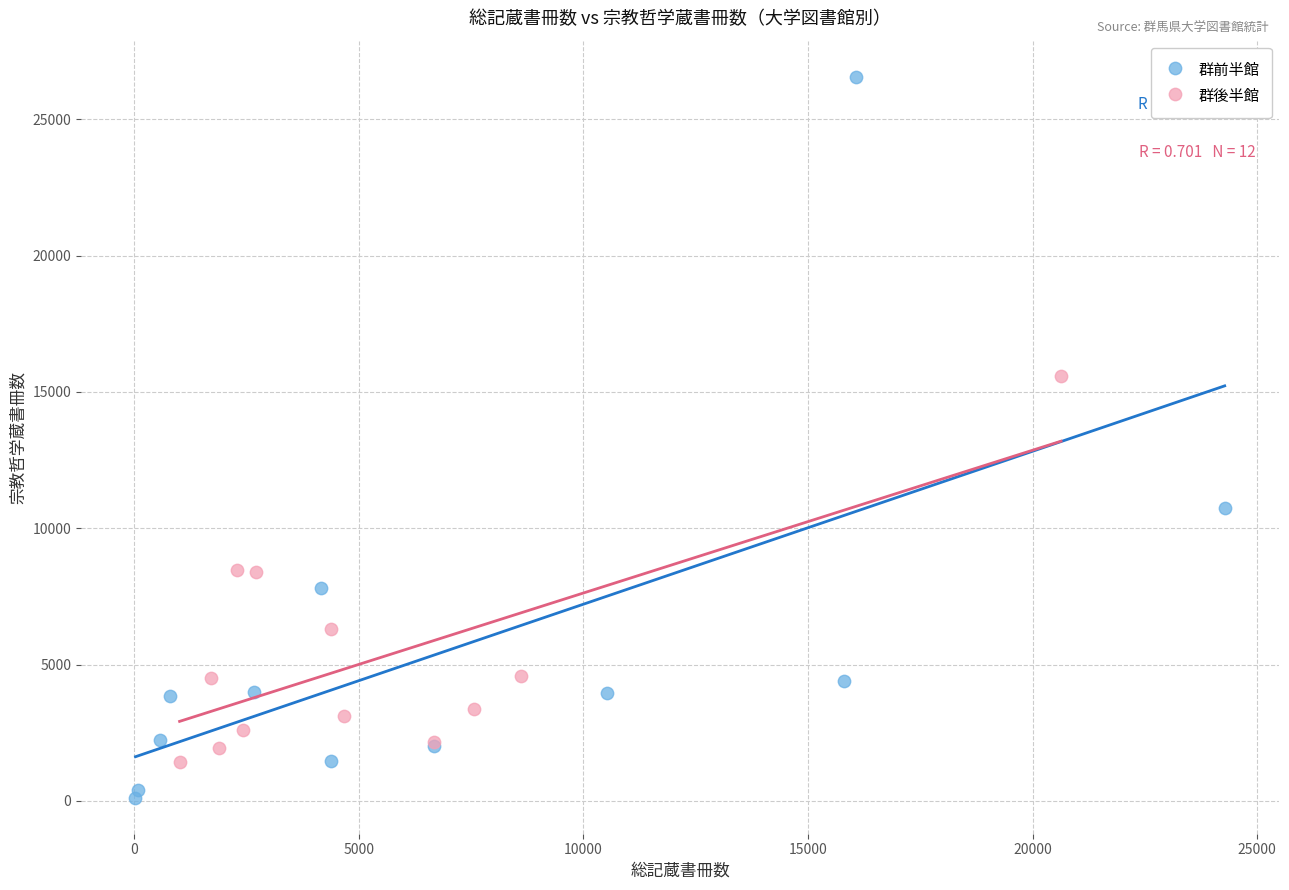

Which series reaches the minimum Y coordinate?

群前半館